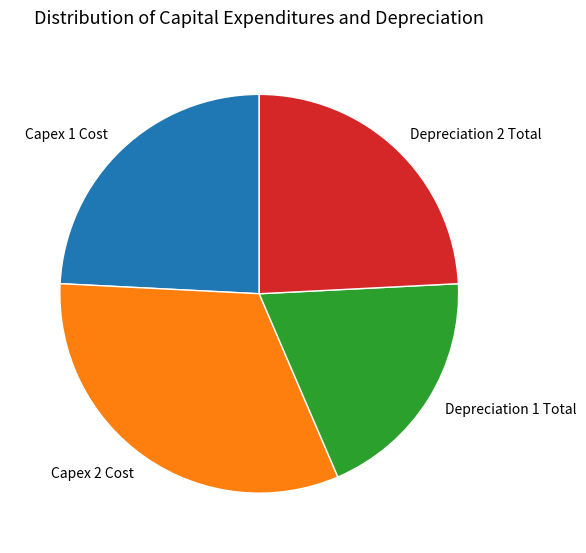

Which category has the smallest portion of the pie?

Depreciation 1 Total